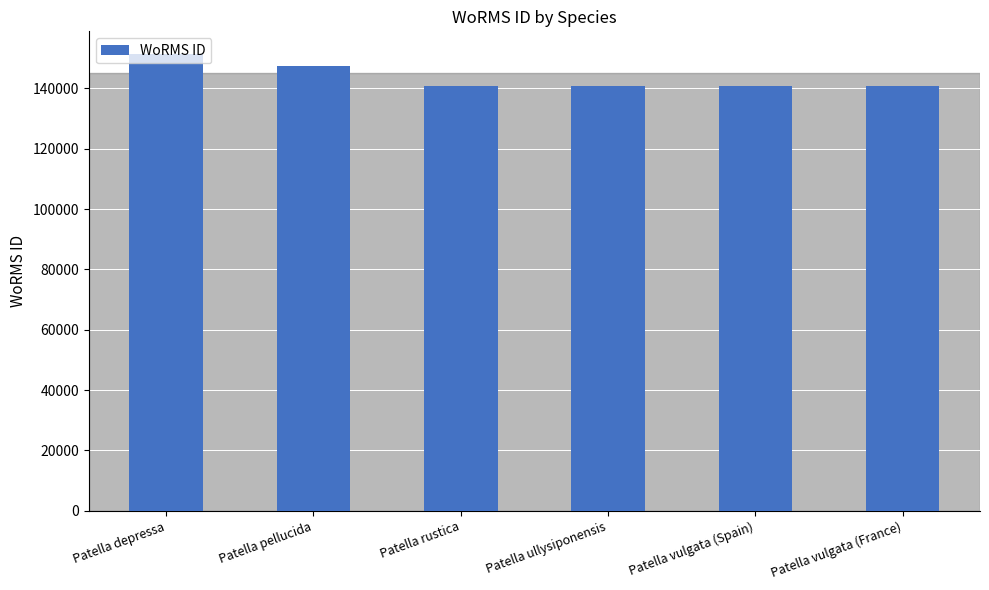

What is the sum of the values at Patella vulgata (France) and Patella pellucida?

288144